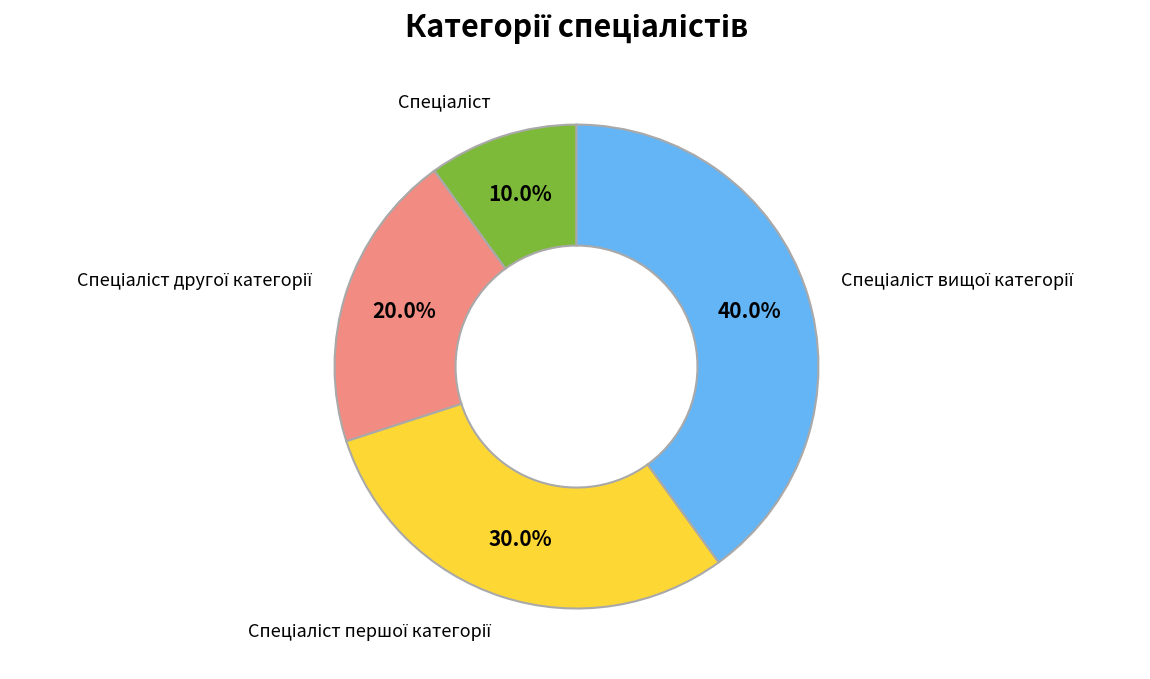

To the nearest percent, what is the difference between the largest and smallest slice percentages?

30%